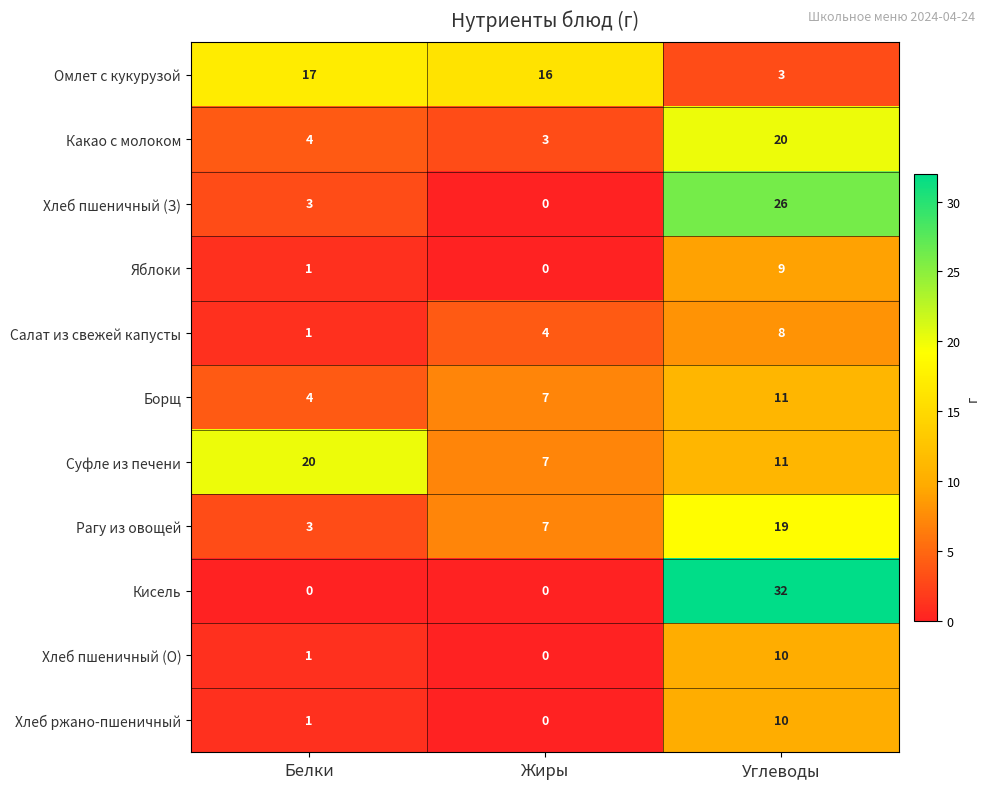

At how many categories does at least one series exceed 5?

3